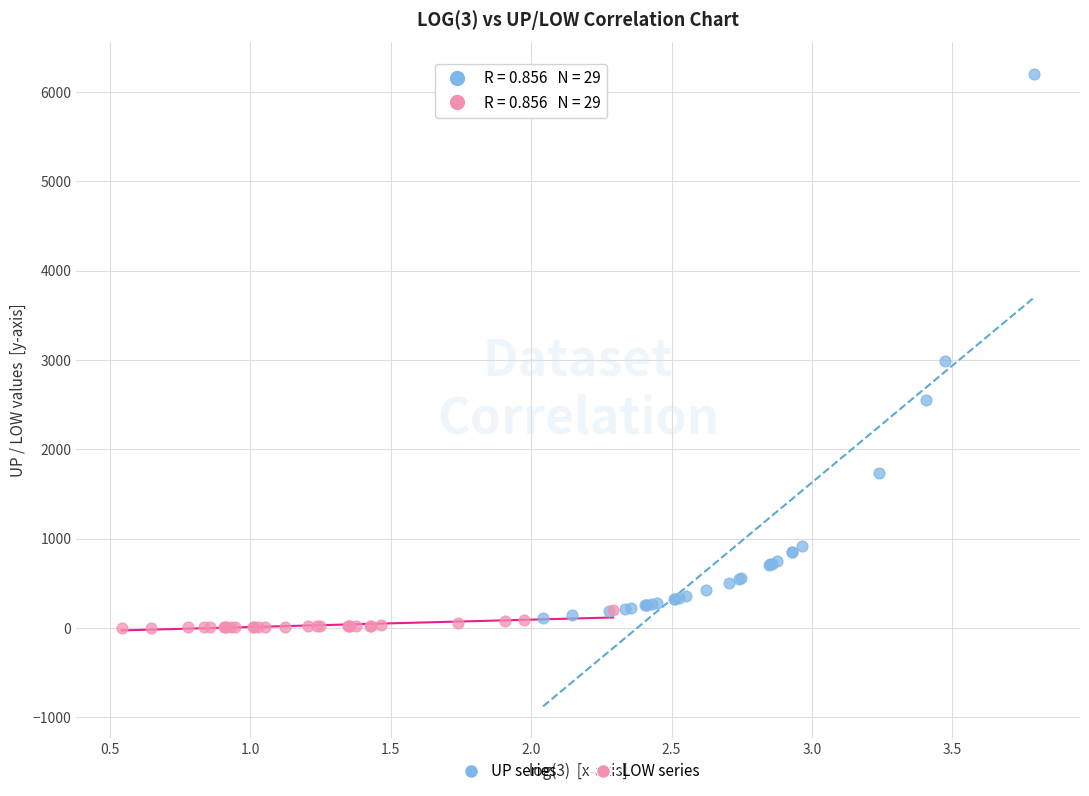

Which series has the largest Y range (max minus min)?

UP series